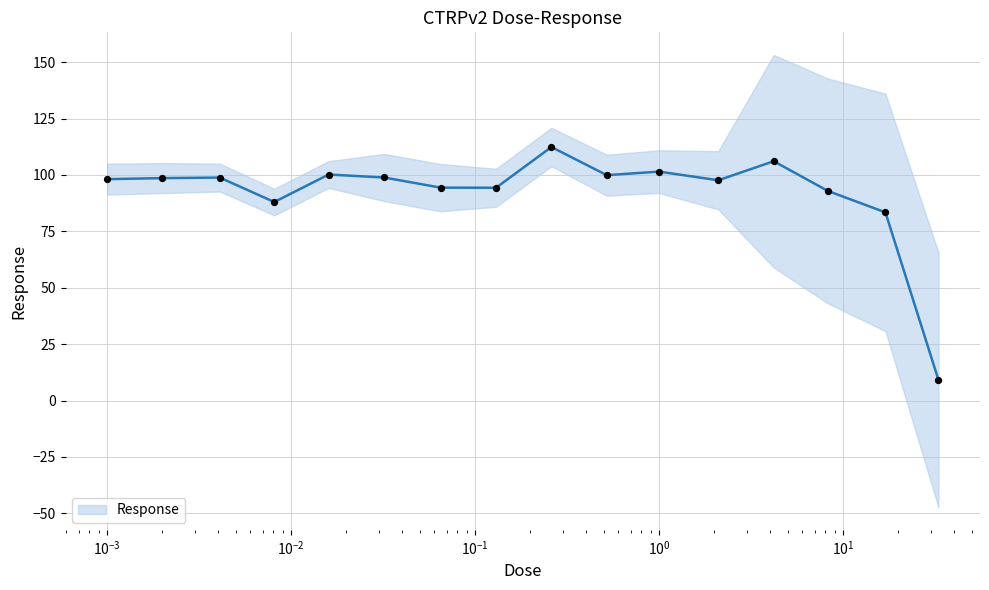

What is the lowest value of the Response series?

9.2